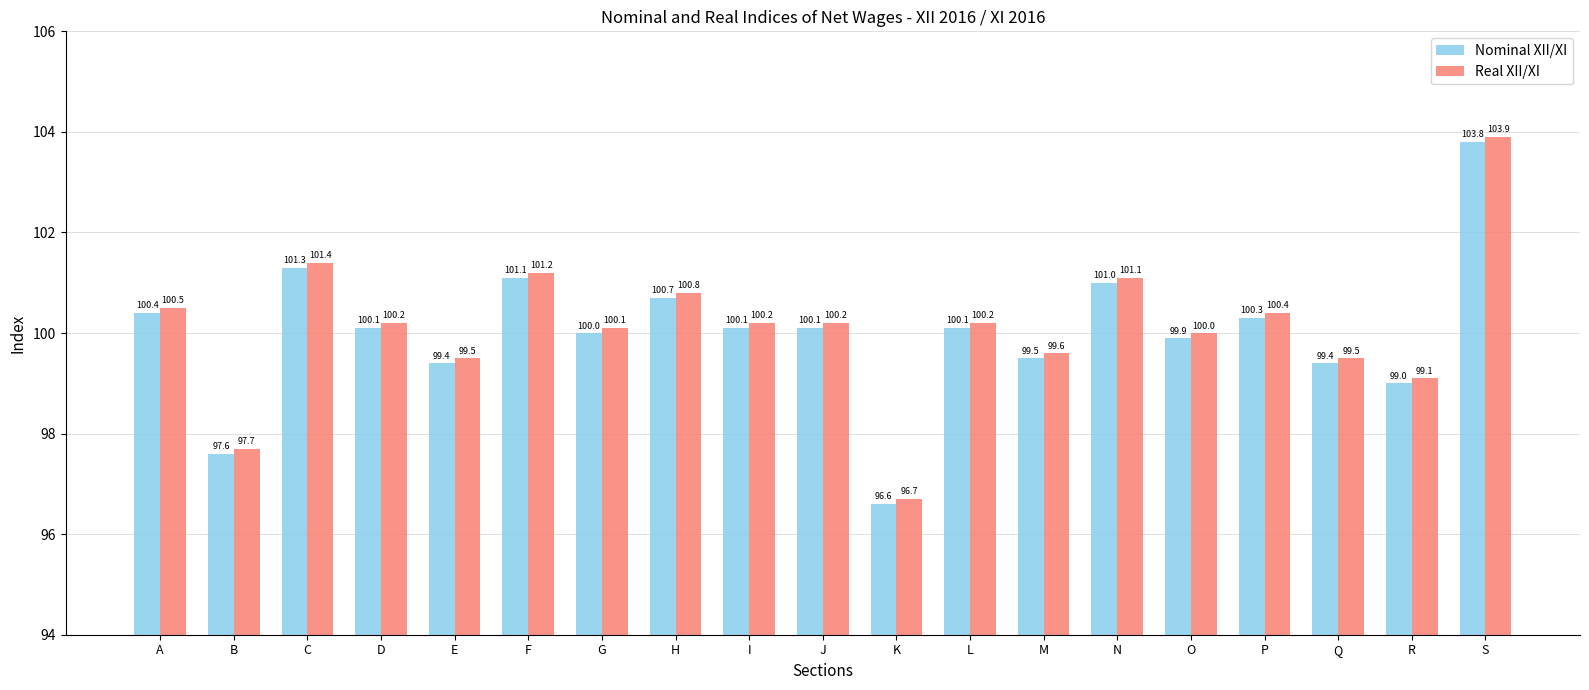

Reading left to right, what are all the values shown in this chart?

Nominal XII/XI: 100.4	97.6	101.3	100.1	99.4	101.1	100.0	100.7	100.1	100.1	96.6	100.1	99.5	101.0	99.9	100.3	99.4	99.0	103.8
Real XII/XI: 100.5	97.7	101.4	100.2	99.5	101.2	100.1	100.8	100.2	100.2	96.7	100.2	99.6	101.1	100.0	100.4	99.5	99.1	103.9